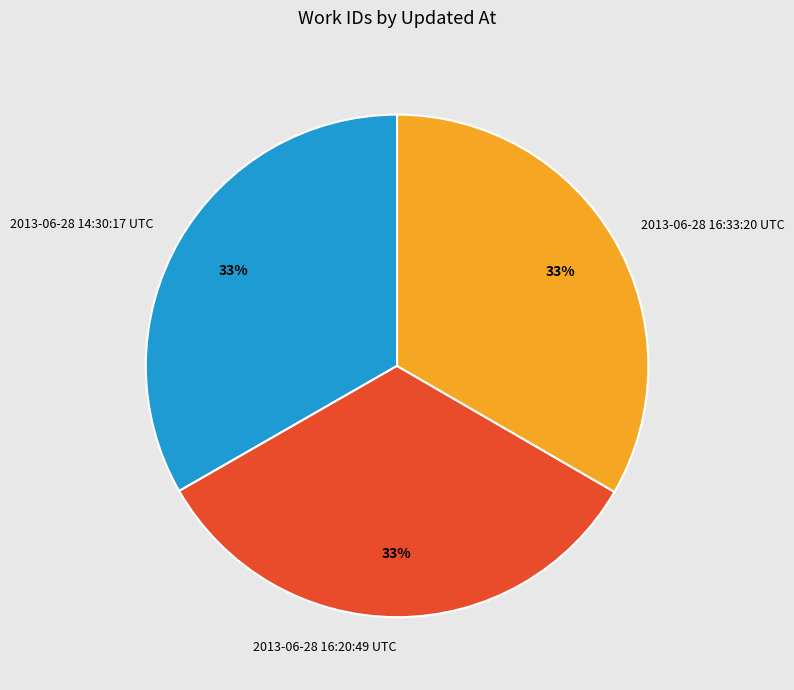

Is there a majority slice in this chart?

No